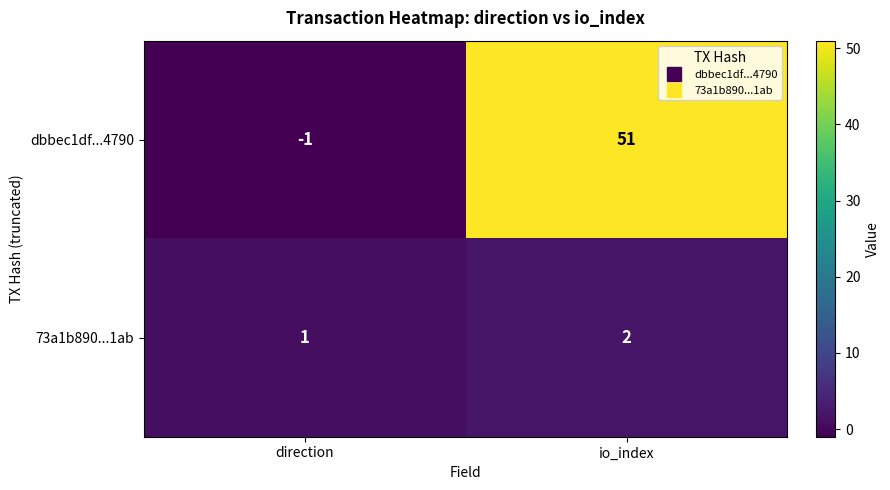

What is the sum of the dbbec1df...4790 values at io_index and direction?

50